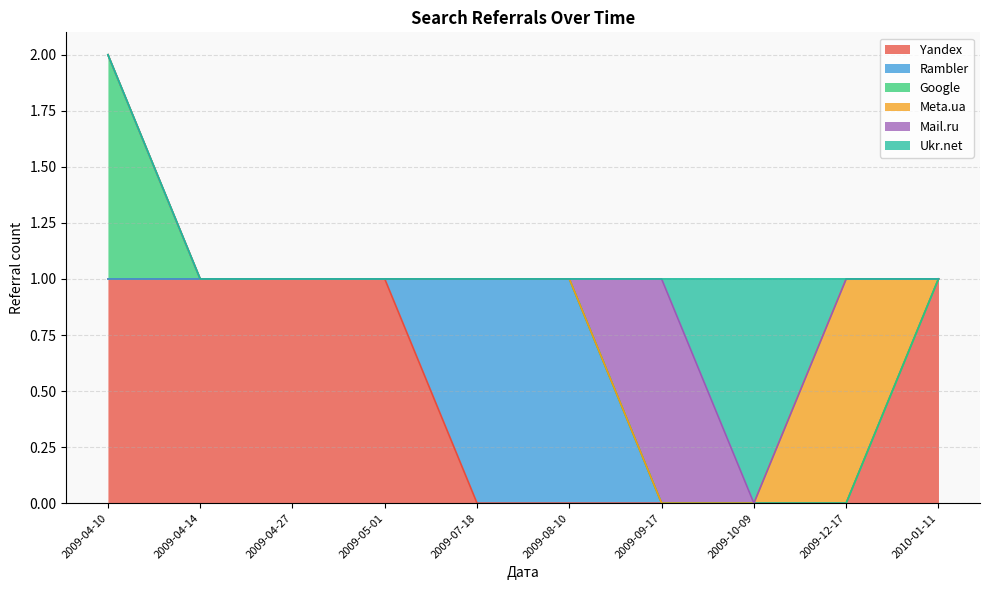

Is it true that Yandex equals 1 at 2010-01-11?

True